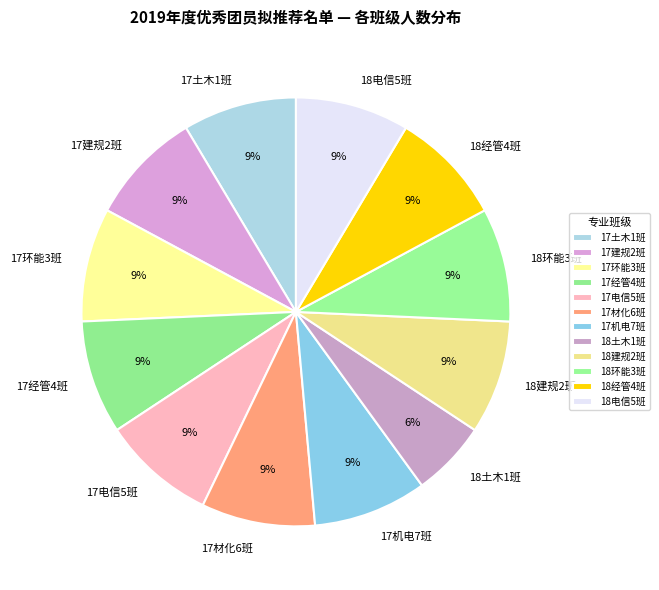

How many slices are in this pie chart?

12